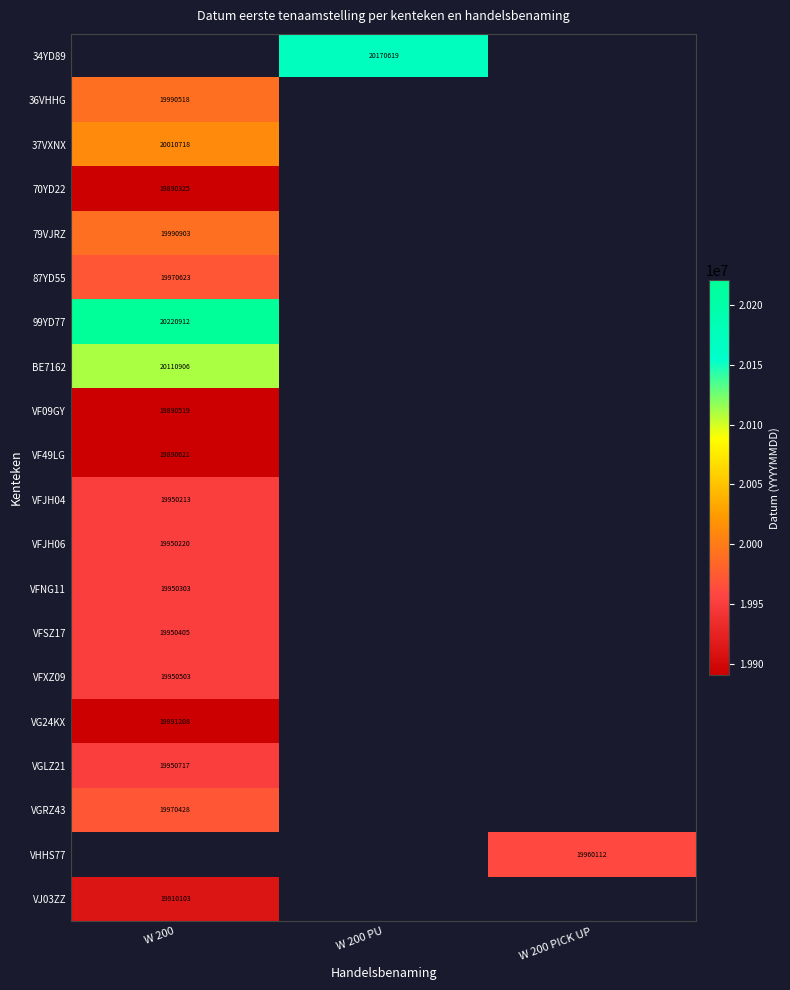

The value of VFSZ17 at W 200 is 19950405. True or false?

True